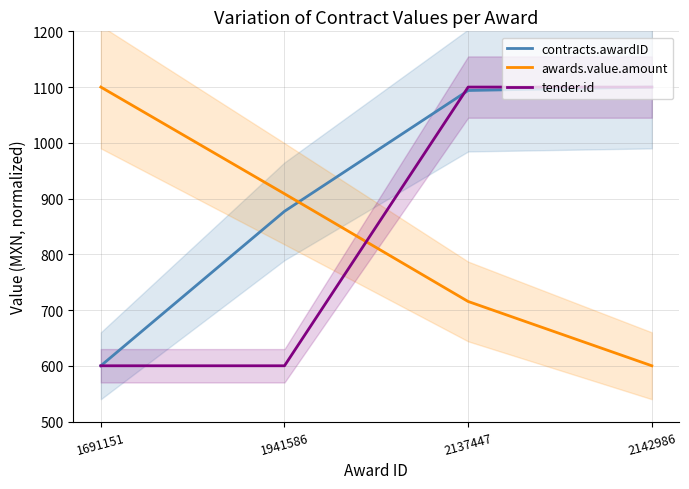

At which category is the sum across all series the highest?

2137447